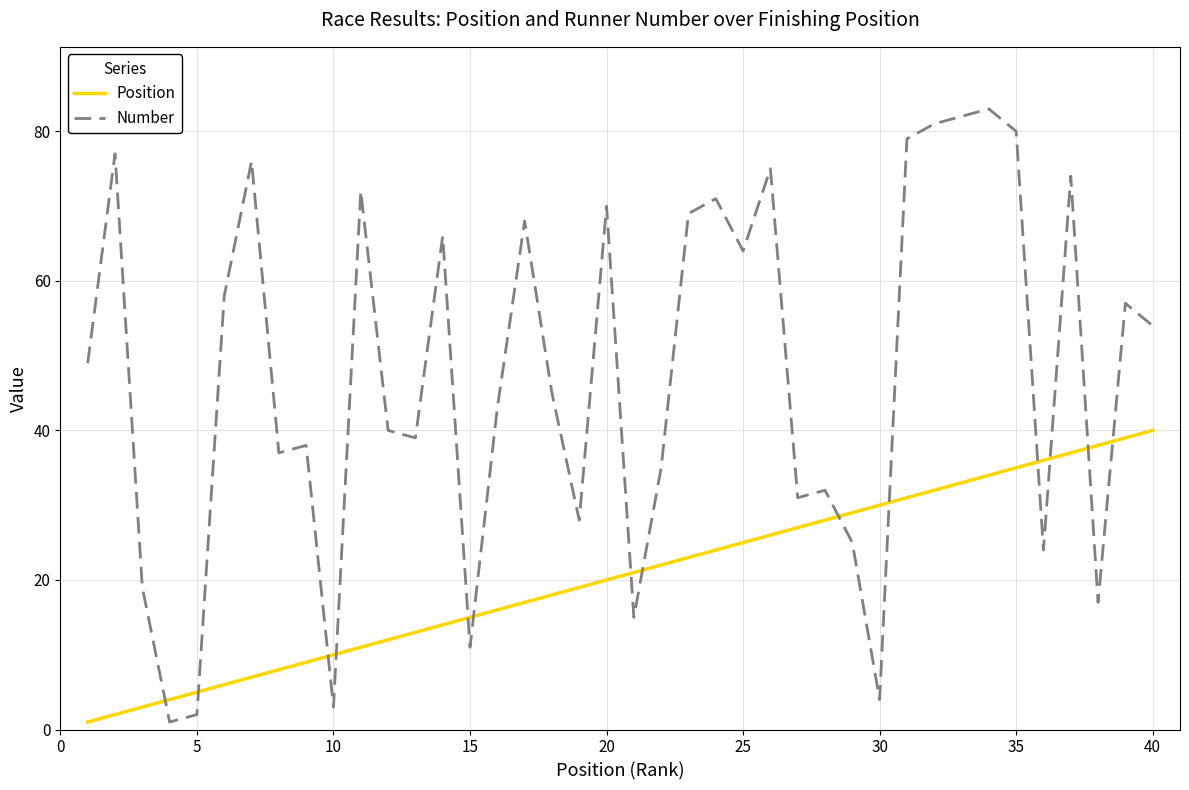

Which series has the largest range (max minus min)?

Number